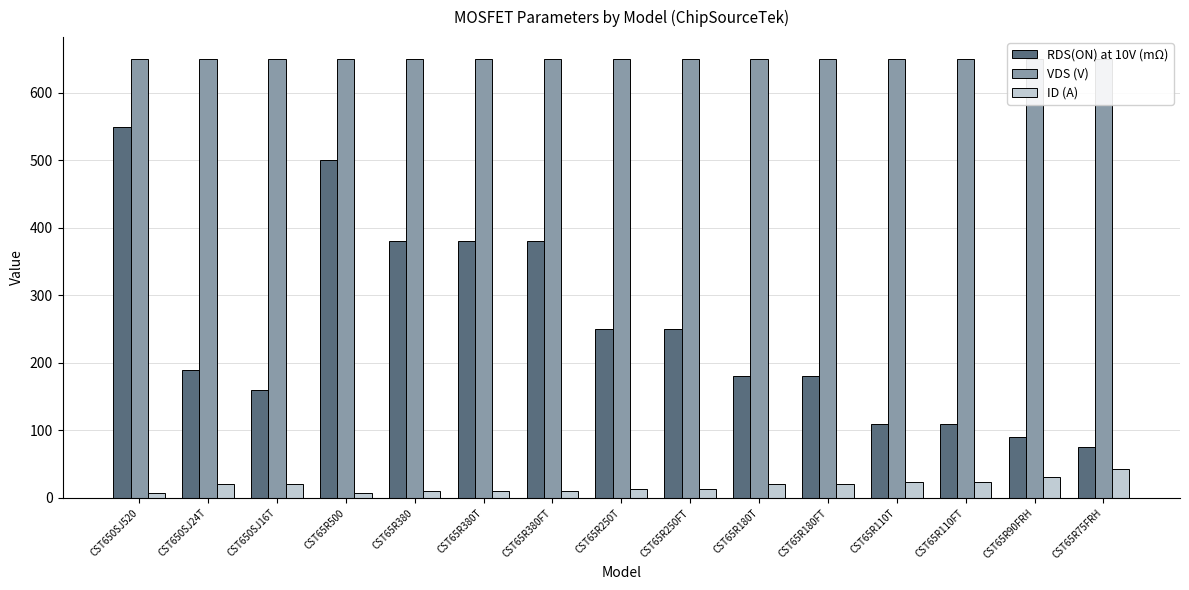

What are all the series names shown in the legend?

RDS(ON) at 10V (mΩ), VDS (V), ID (A)